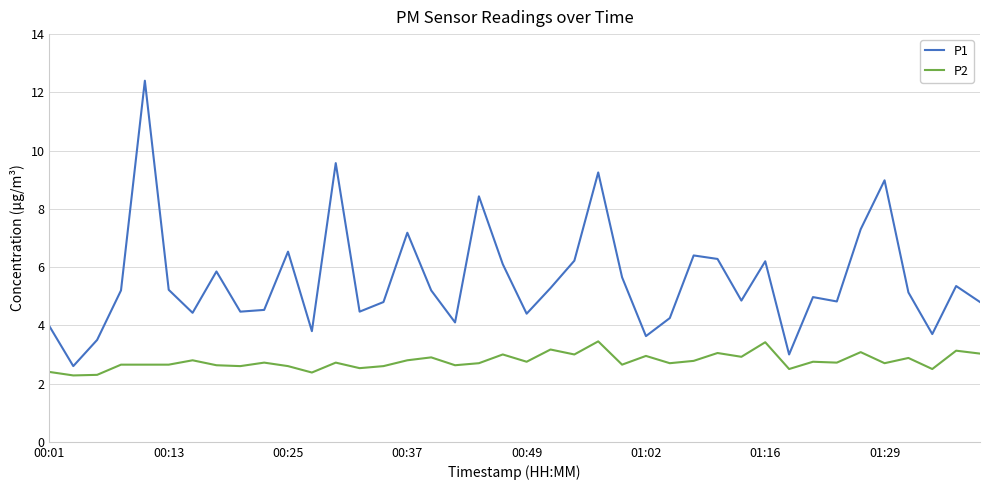

True or false: P1 and P2 cross at least once.

False